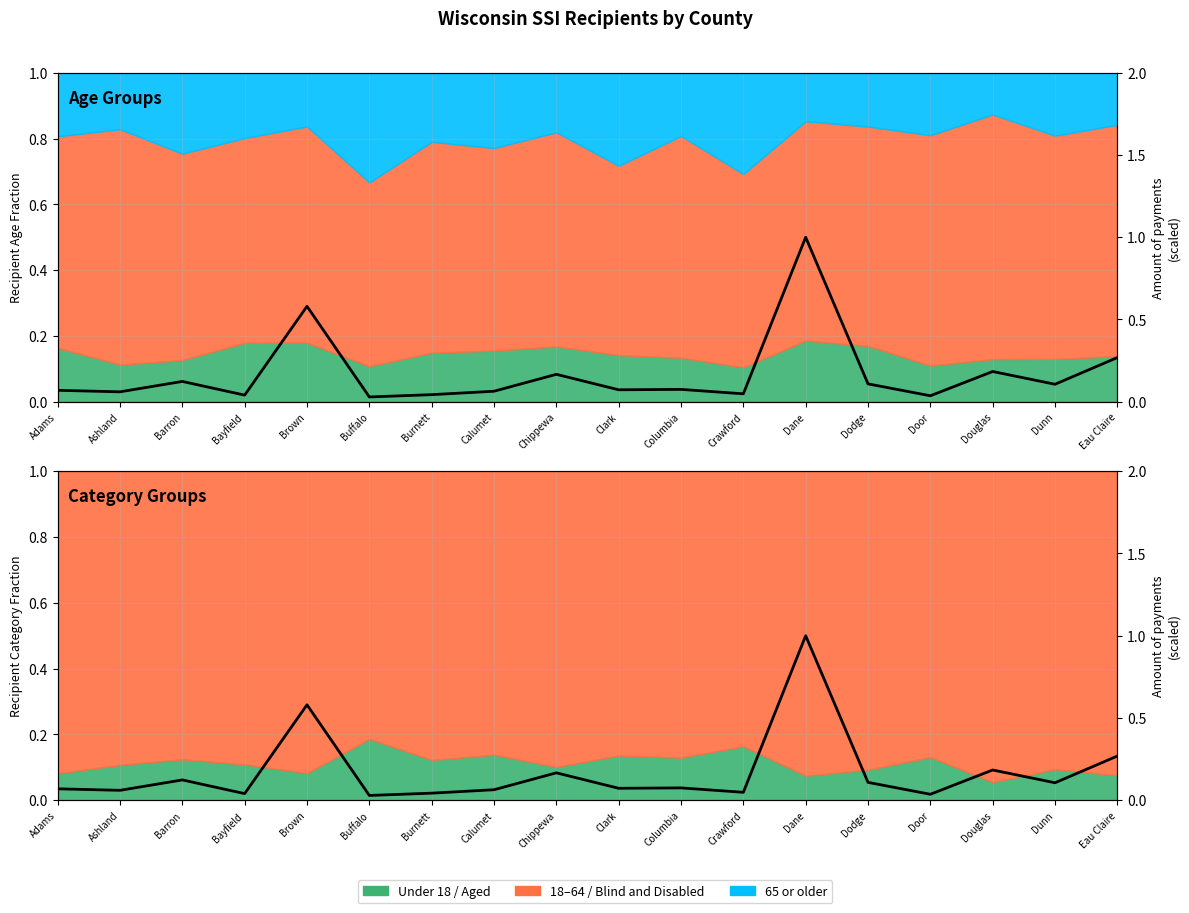

What position from the right is Chippewa?

10